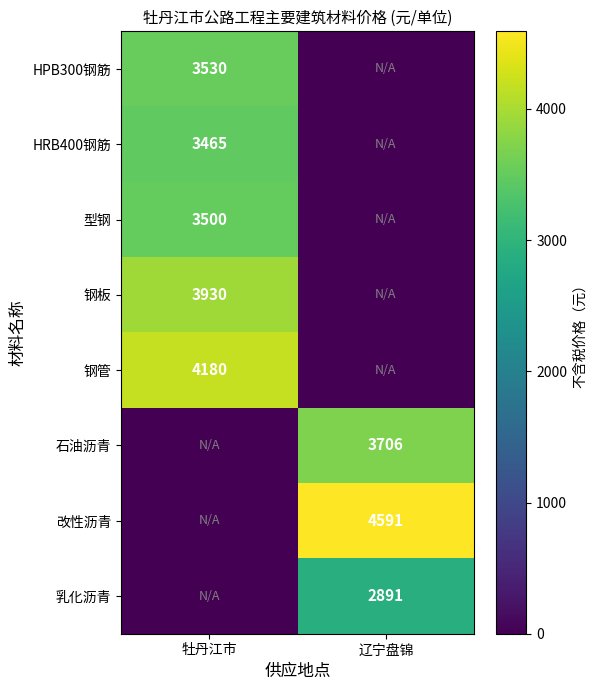

The HPB300钢筋 series shows 1007 at 牡丹江市. True or false?

False